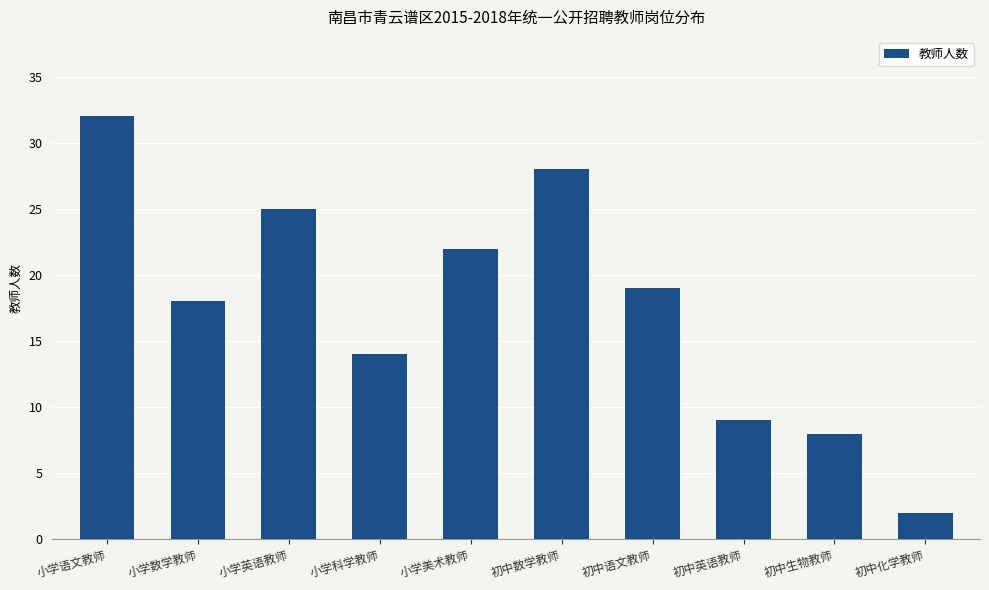

What is the difference between the values at 初中英语教师 and 初中语文教师?

10